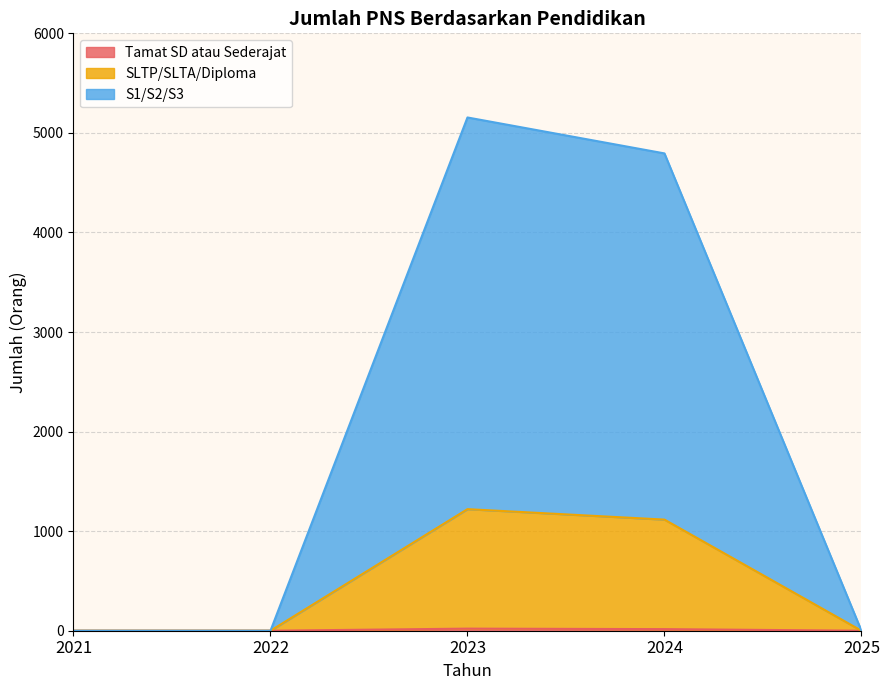

What is the greatest value displayed?

5155